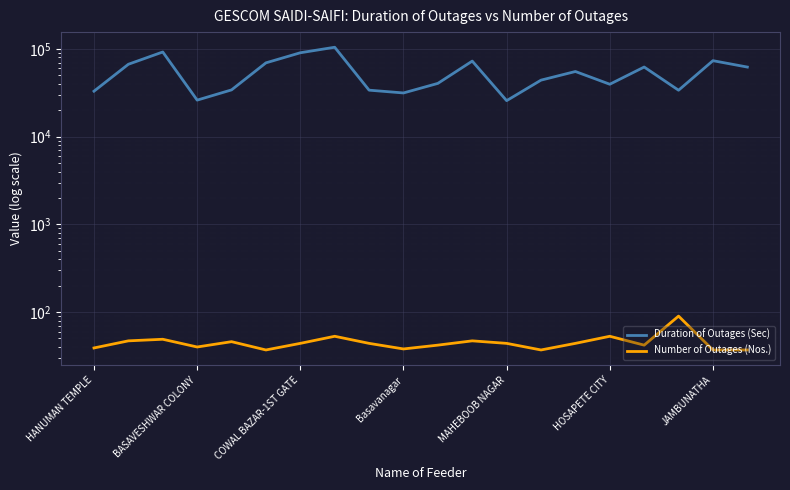

True or false: Duration of Outages (Sec) and Number of Outages (Nos.) cross at least once.

False